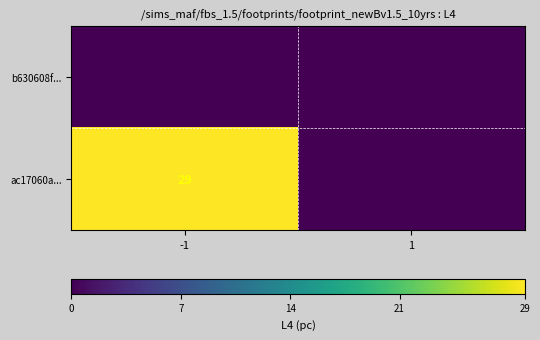

The value of ac17060a... at -1 is 44. True or false?

False